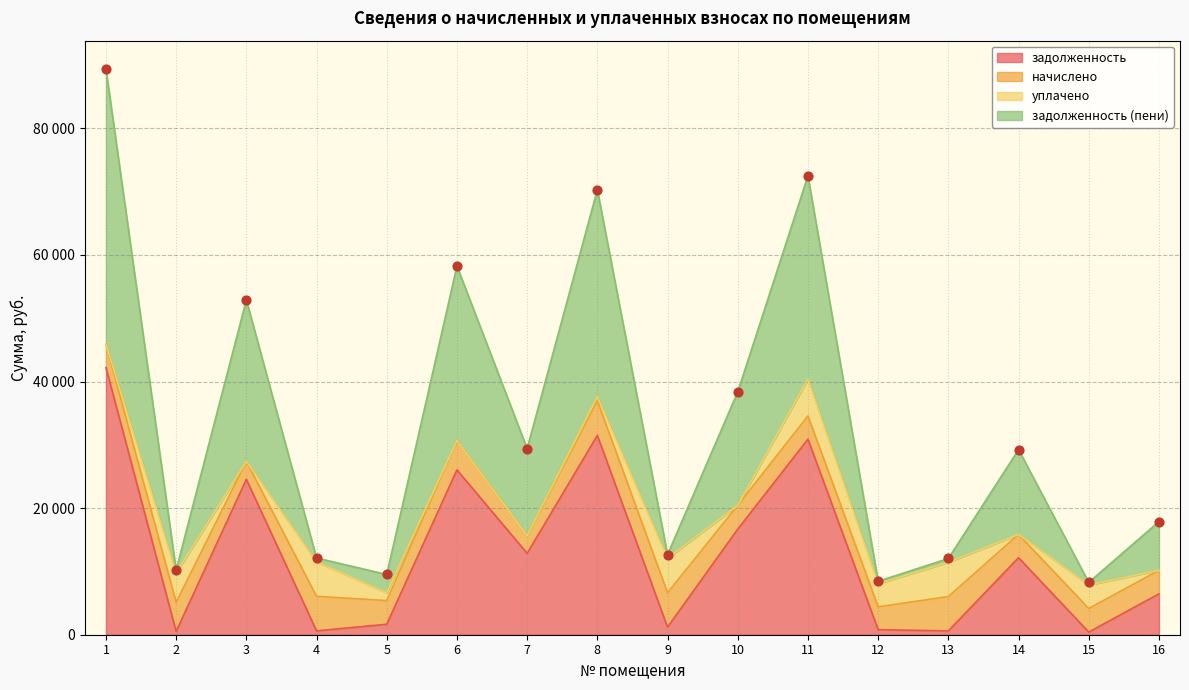

At which category is the sum across all series the highest?

1